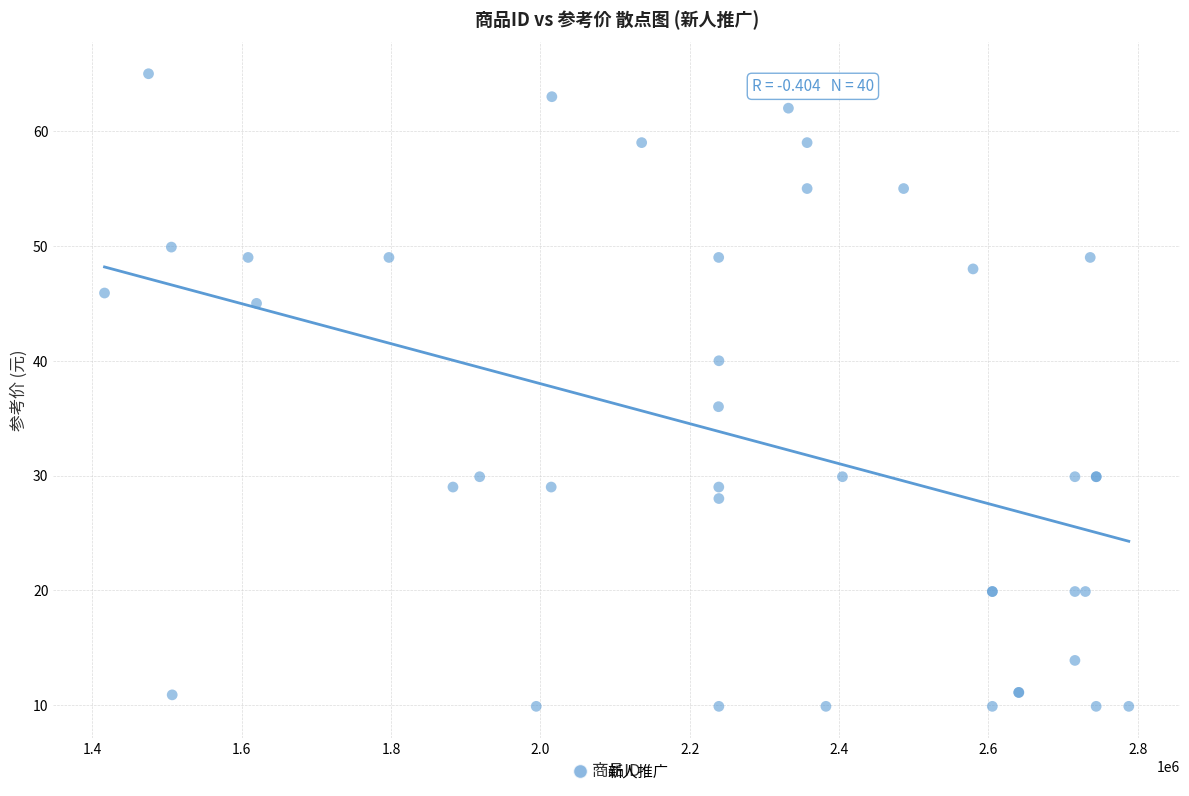

What Y value in the scatter plot is closest to 37?

36.0